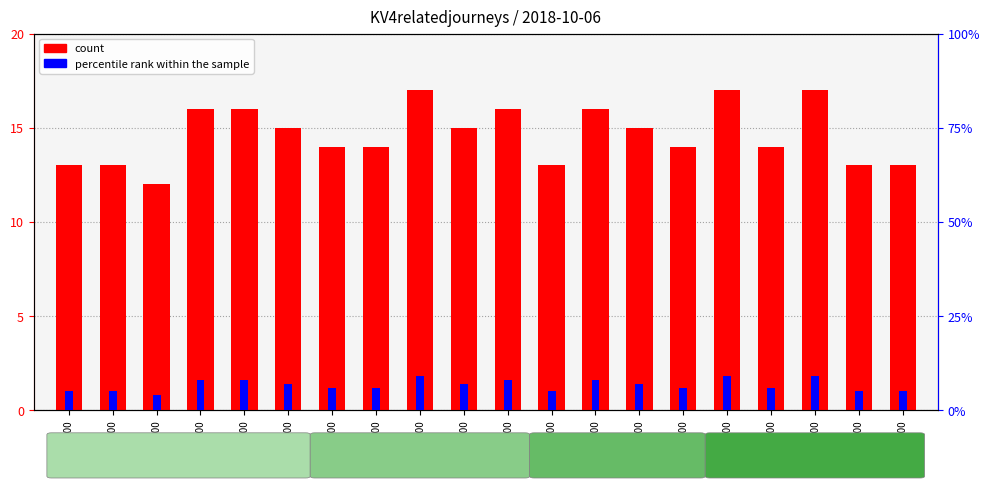

Which series has the largest range (max minus min)?

count